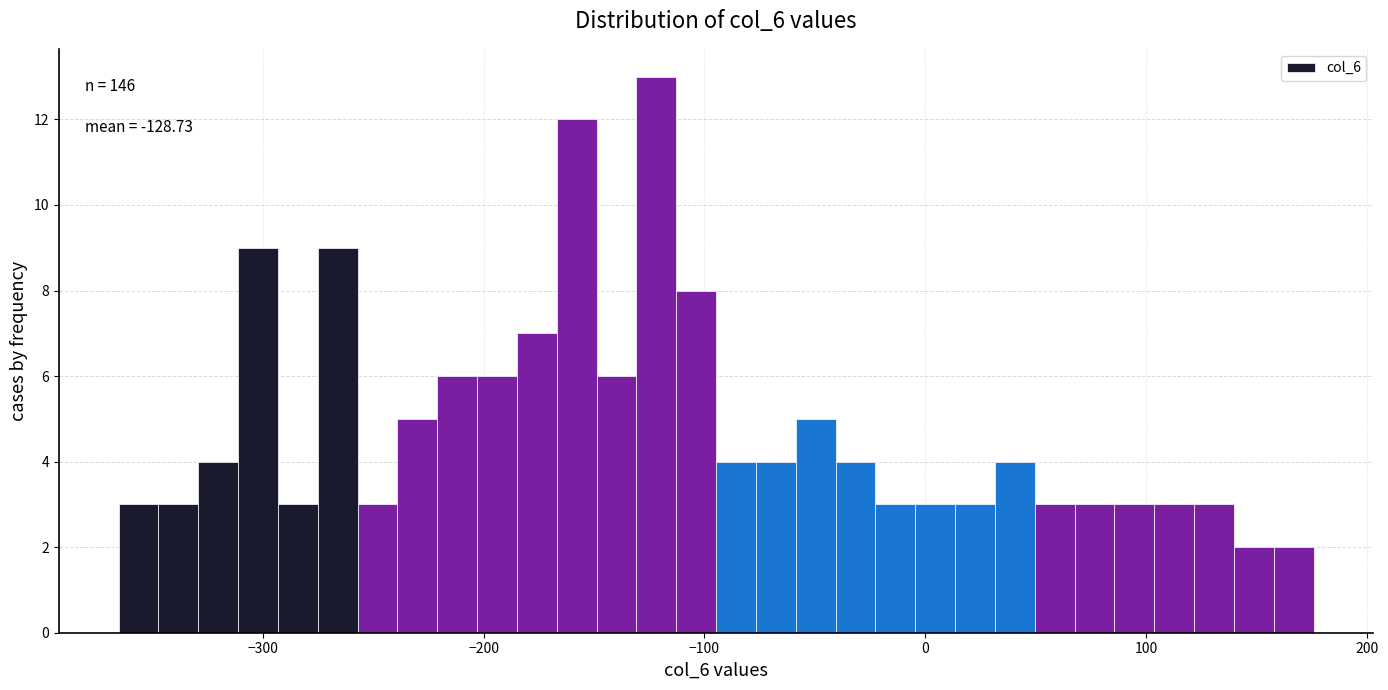

Around what value on the x-axis is the tallest bar? Give the approximate position of its centre, as read against the axis.

-120